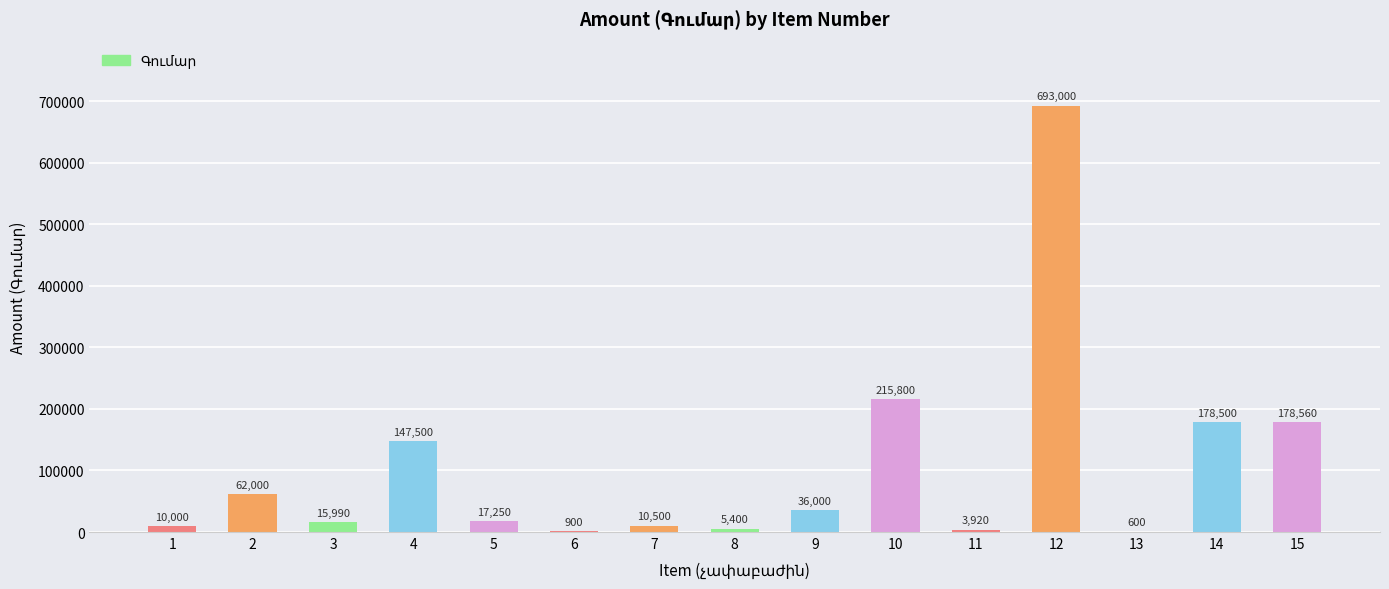

Which has a higher value, 8 or 12?

12